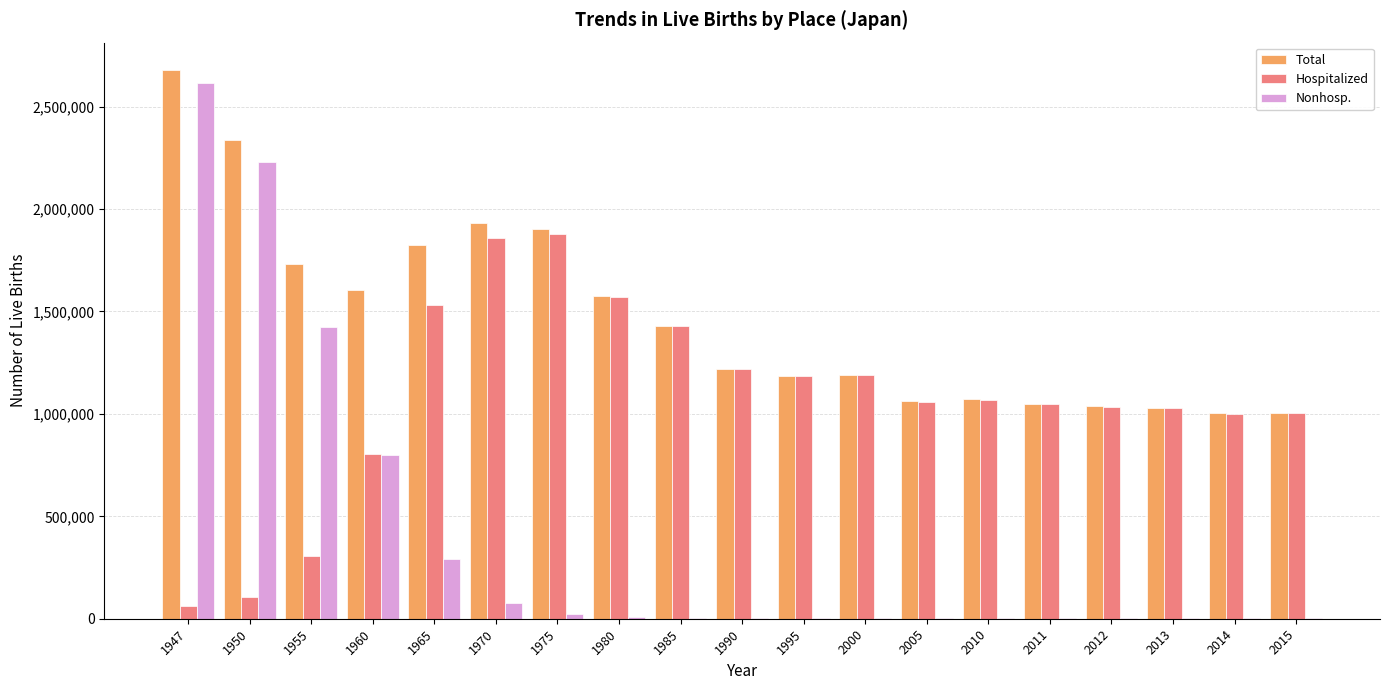

The value of Total at 1955 is 832425. True or false?

False